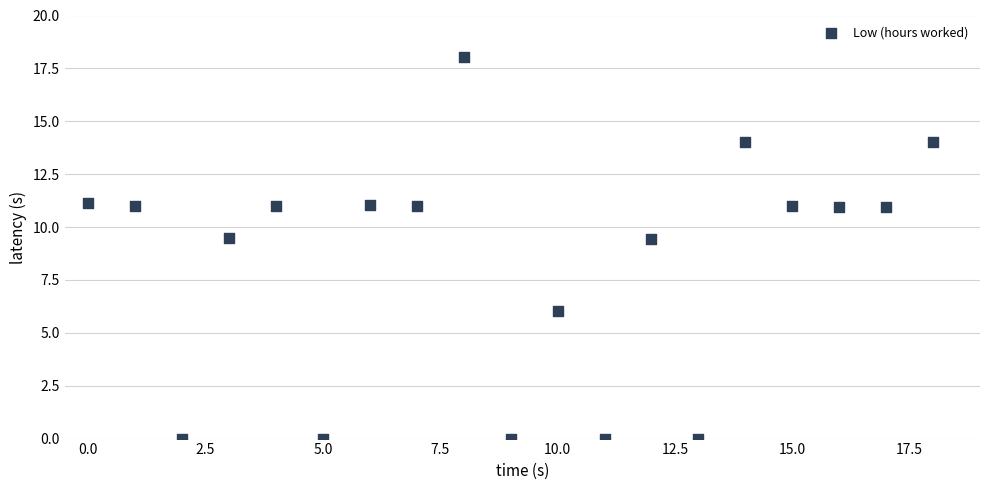

What is the range of Y values (max minus min)?

18.1